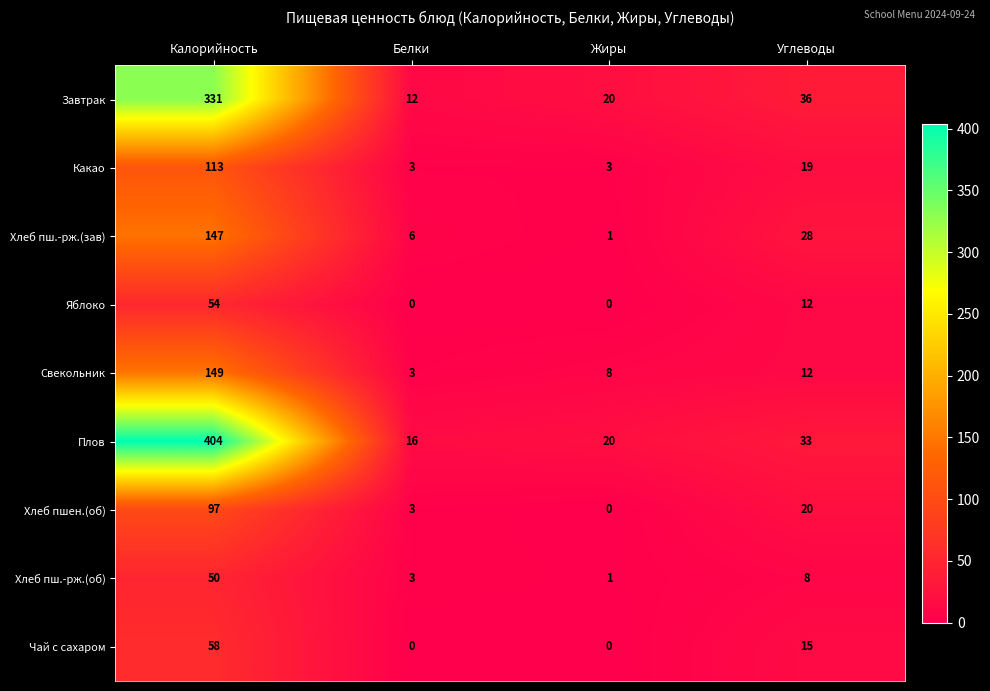

Where is Хлеб пш.-рж.(об) nearest to the value 25?

Углеводы